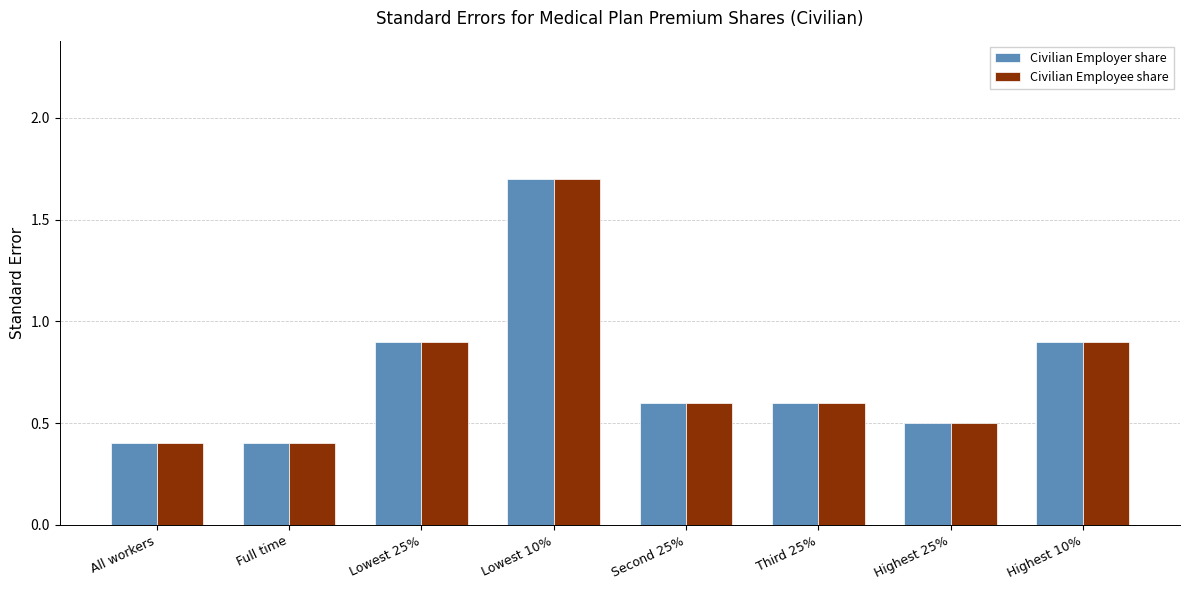

What is the sum of the Civilian Employee share values at All workers and Lowest 25%?

1.3